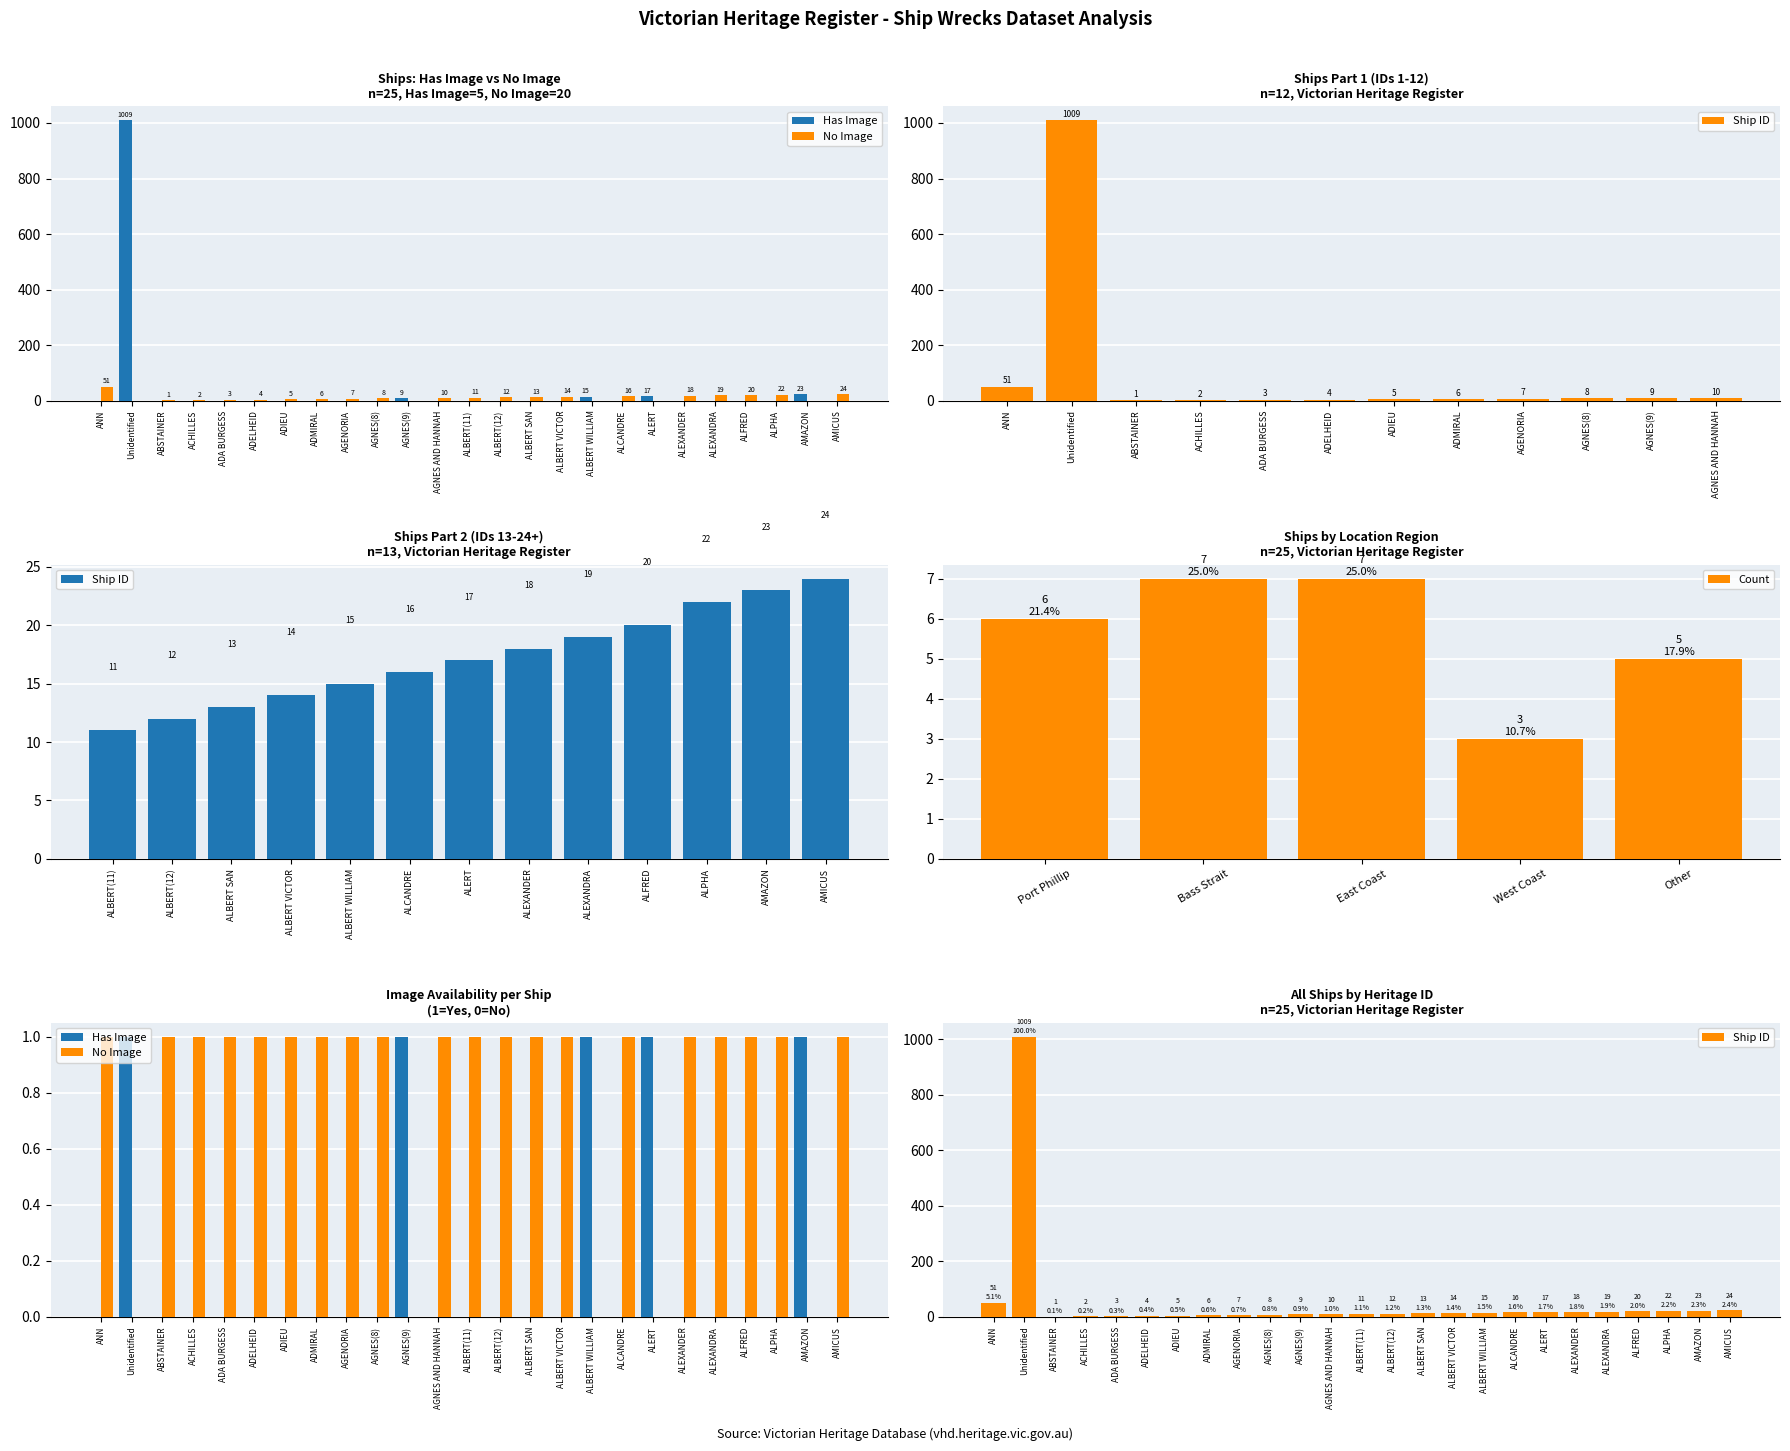

At which category does the chart reach its peak across all series?

Unidentified